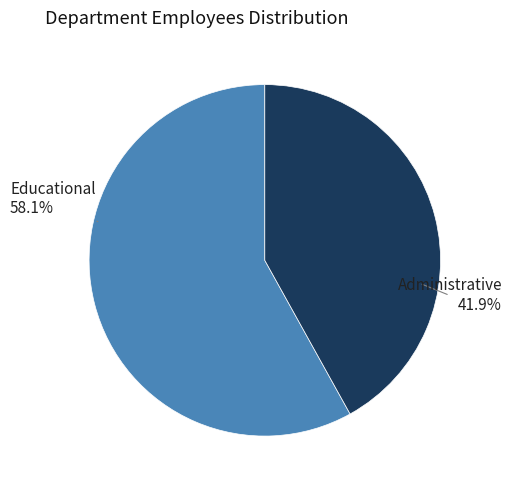

Which category has the biggest portion of the pie?

Educational